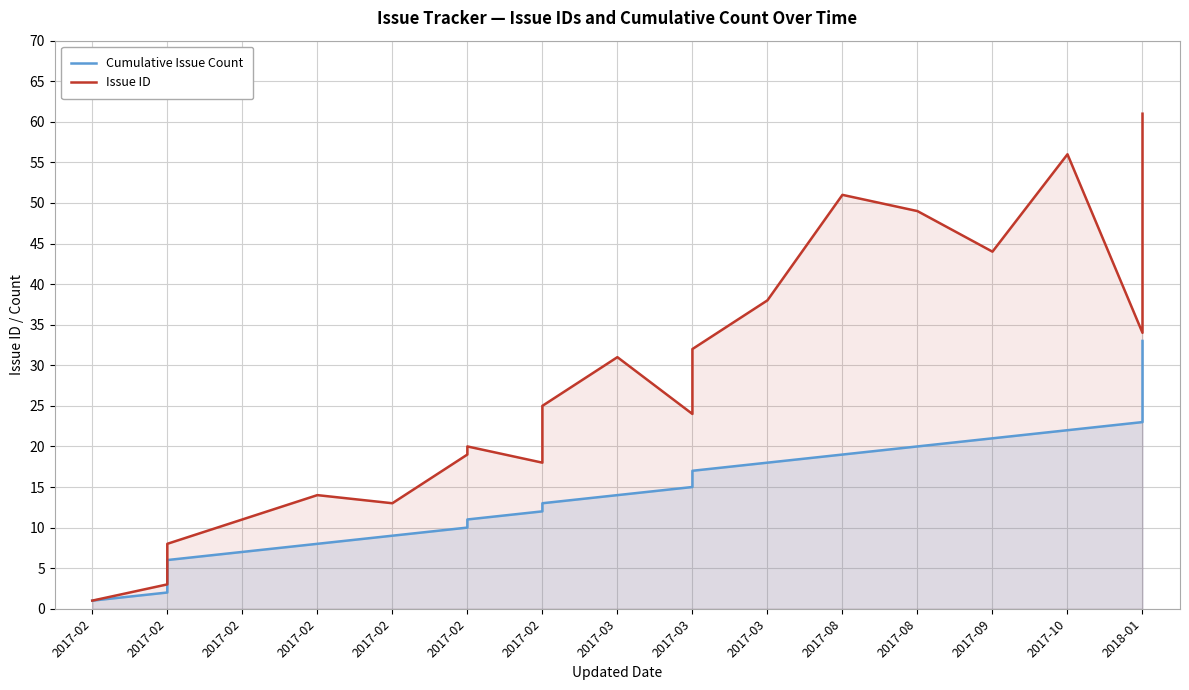

In Issue ID, how many points are higher than both neighbors (excluding endpoints)?

5